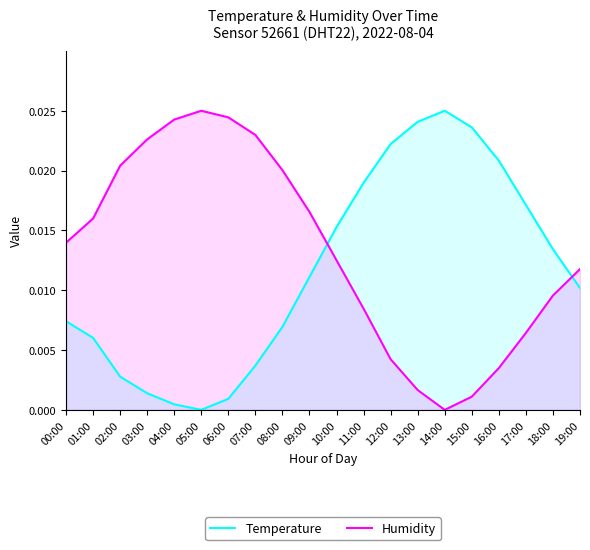

What are all the series names shown in the legend?

Temperature, Humidity